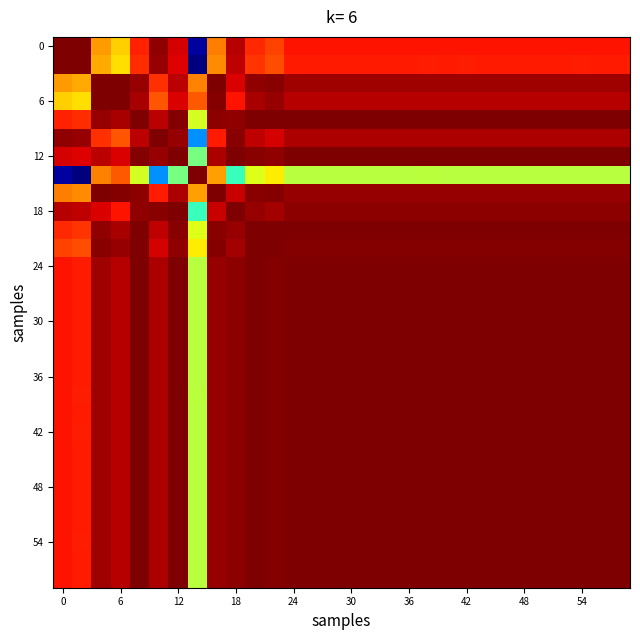

How many categories are shown in the chart?

30